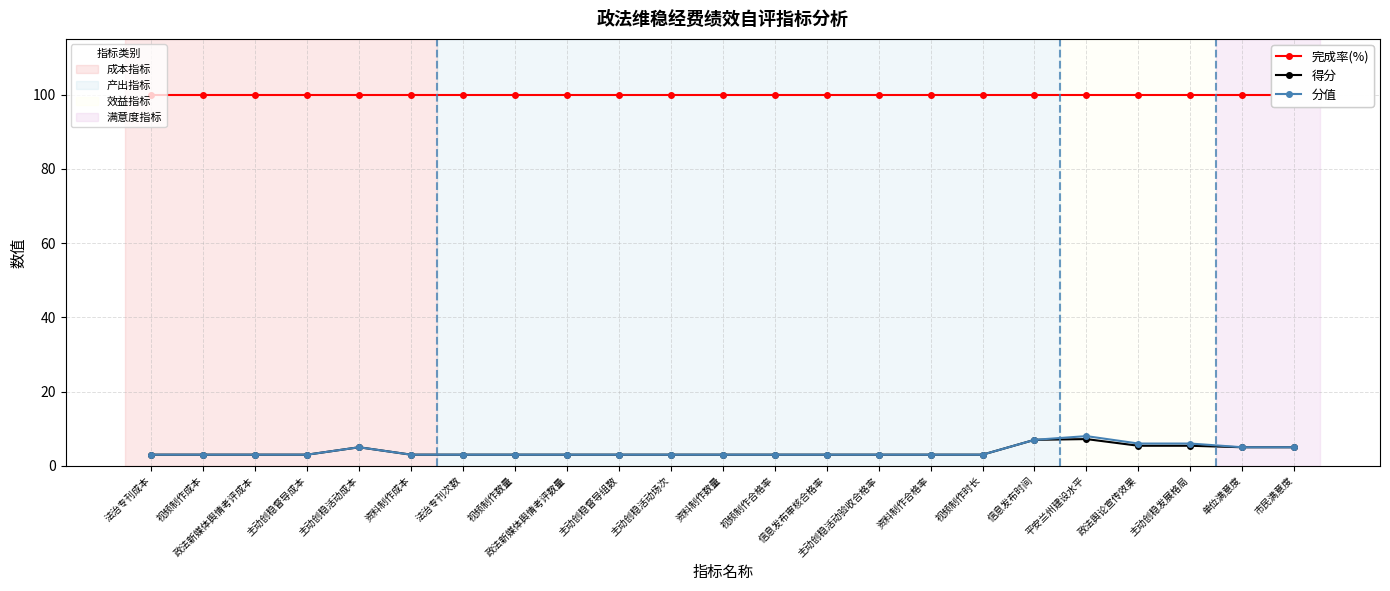

What is the difference between the highest and lowest values at 资料制作数量?

97.0